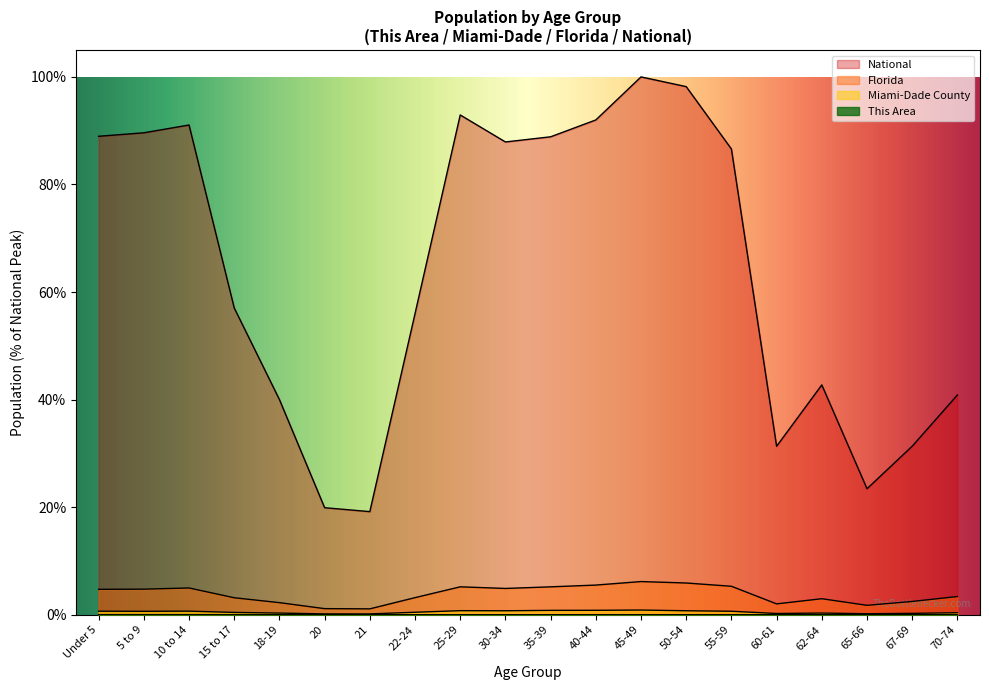

What position from the left is 22-24?

8